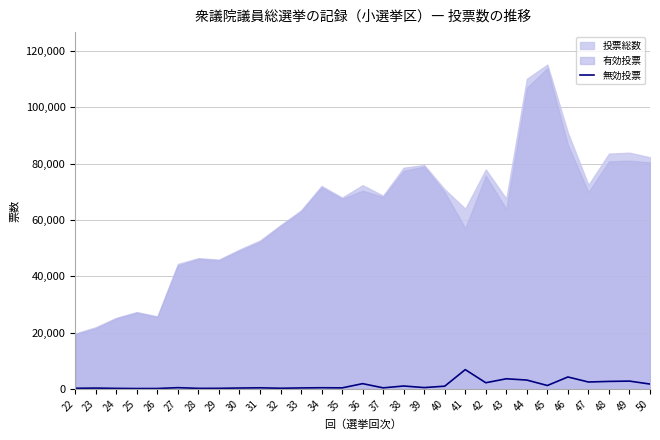

How many values exceed 518?

14